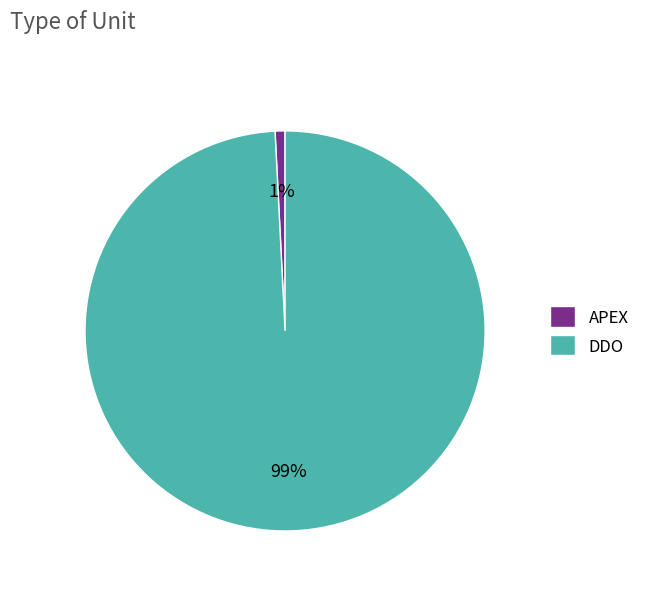

What is the majority slice?

DDO